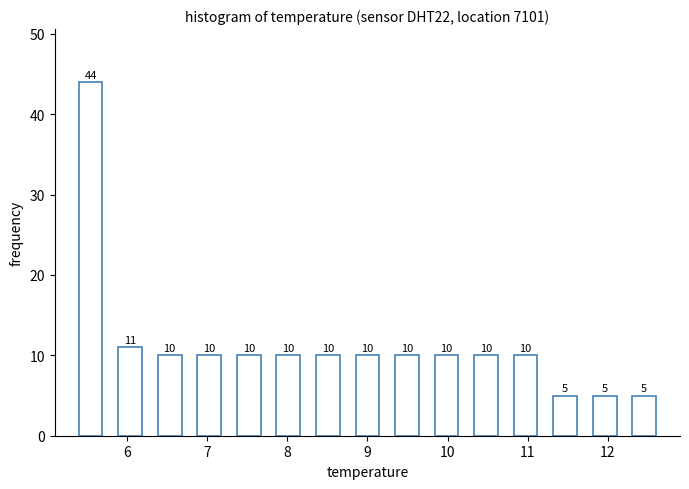

Reading left to right, list every bar in this chart as the range it spans on the x-axis followed by its height. The bar edges are not printed on the chart, so give them approximately, as read against the axis.

5.3 to 5.8: 44
5.8 to 6.3: 11
6.3 to 6.8: 10
6.8 to 7.3: 10
7.3 to 7.8: 10
7.8 to 8.3: 10
8.3 to 8.8: 10
8.8 to 9.2: 10
9.2 to 9.7: 10
9.7 to 10.2: 10
10.2 to 10.7: 10
10.7 to 11.2: 10
11.2 to 11.7: 5
11.7 to 12.2: 5
12.2 to 12.7: 5